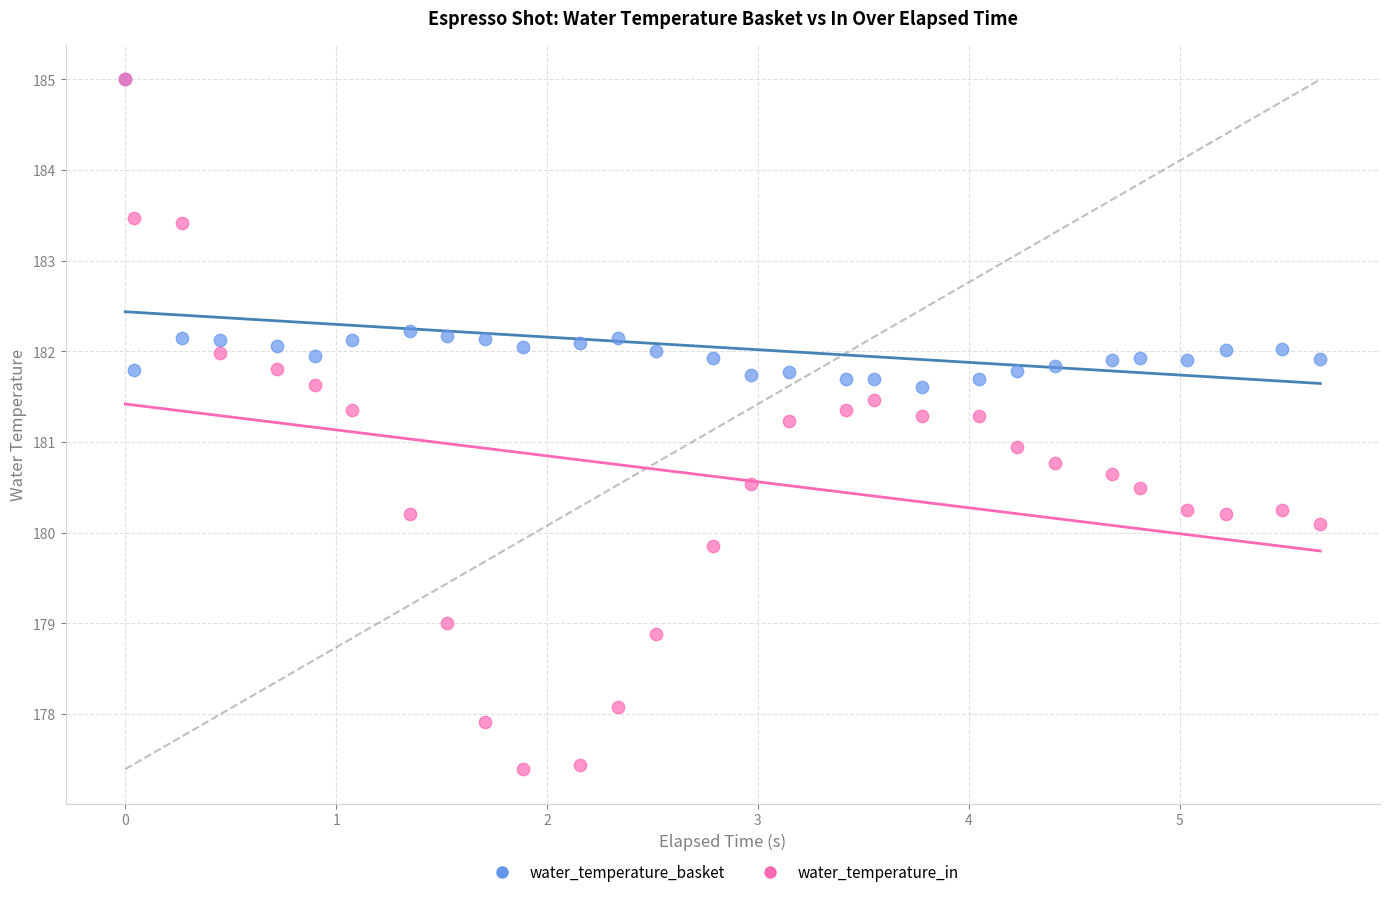

What are all the series names shown in the legend?

water_temperature_basket, water_temperature_in